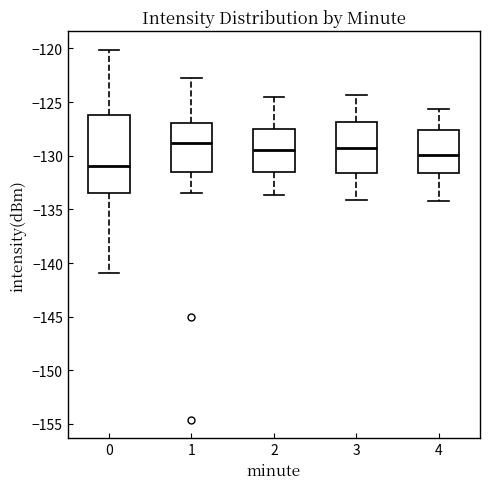

Reading left to right, read every box against the y-axis: the position of its median line, the range the box covers, and the ends of its whiskers. The values are not printed on the chart, so give them approximately, as read against the axis.

0: median -131.0, box -133.5 to -126.0, whiskers -141.0 to -120.0
1: median -129.0, box -131.5 to -127.0, whiskers -133.5 to -122.5
2: median -129.5, box -131.5 to -127.5, whiskers -133.5 to -124.5
3: median -129.5, box -131.5 to -127.0, whiskers -134.0 to -124.5
4: median -130.0, box -131.5 to -127.5, whiskers -134.0 to -125.5